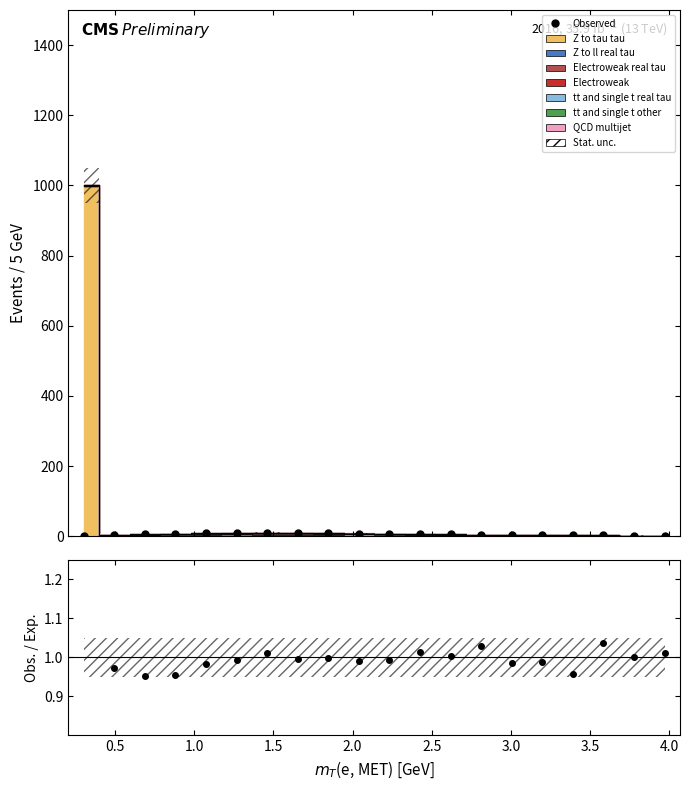

What is the value of the 9th point from the left?

9.0